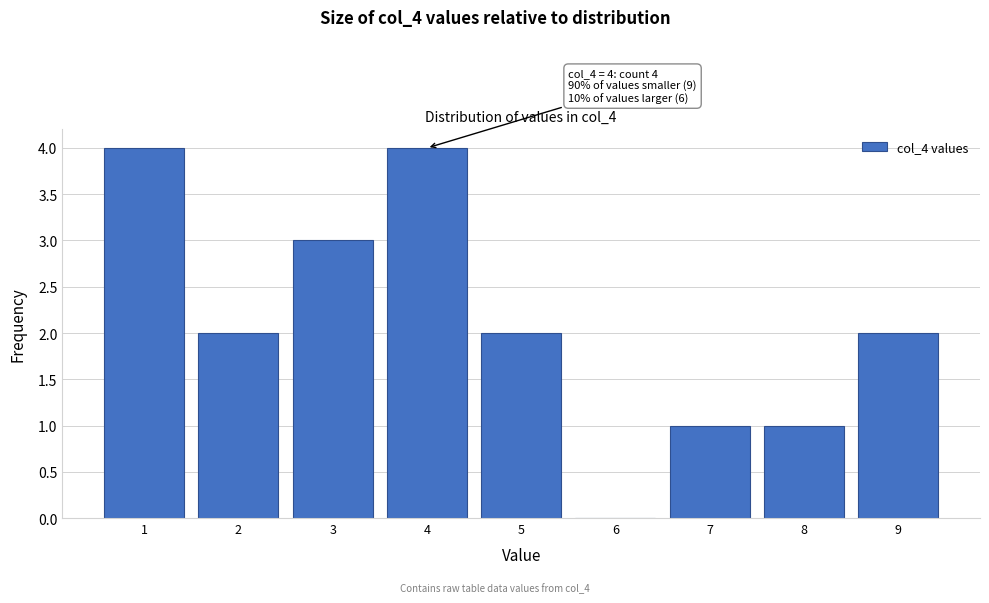

Reading right to left, what are all the values shown in this chart?

9=2	8=1	7=1	6=0	5=2	4=4	3=3	2=2	1=4